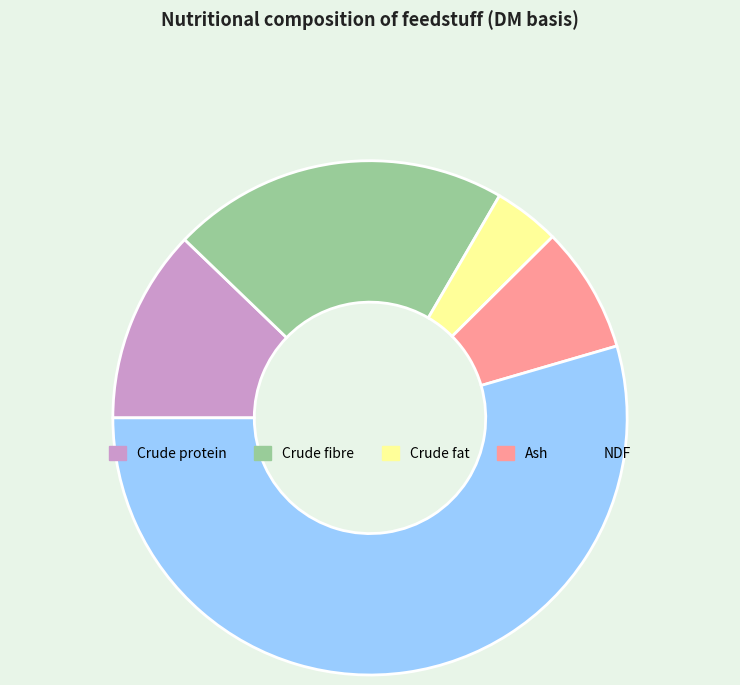

What is the largest slice in the pie chart?

NDF